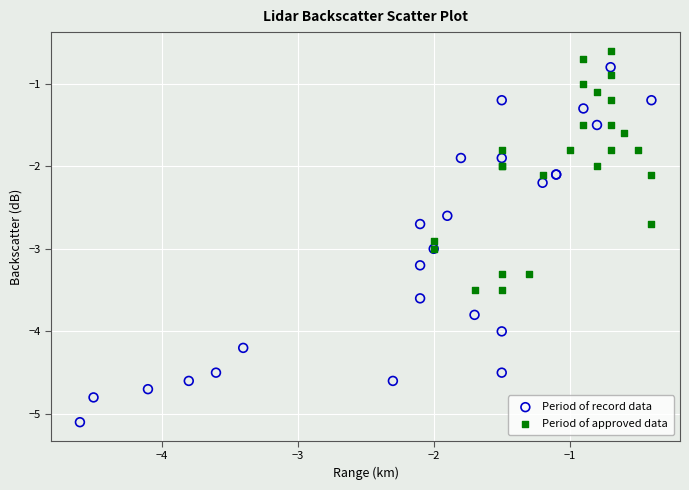

Which series contains the lowest Y value?

Period of record data